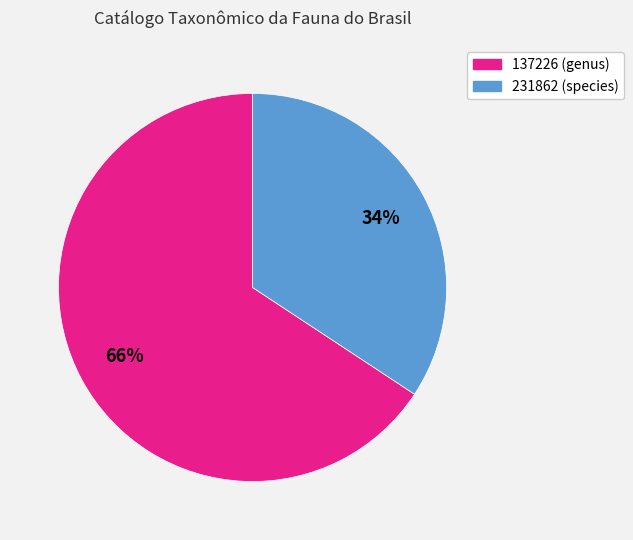

Do 231862 and 137226 together represent more than half of the pie?

Yes